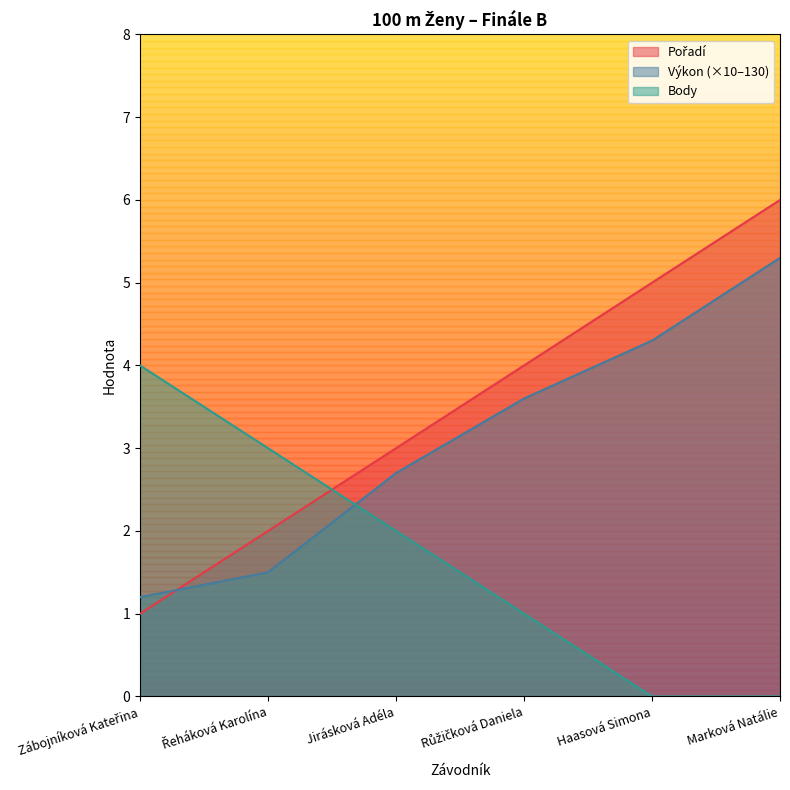

Reading left to right, list all the values displayed in this chart.

Pořadí: 1.0	2.0	3.0	4.0	5.0	6.0
Výkon: 1.2	1.5	2.7	3.6	4.3	5.3
Body: 4.0	3.0	2.0	1.0	0.0	0.0